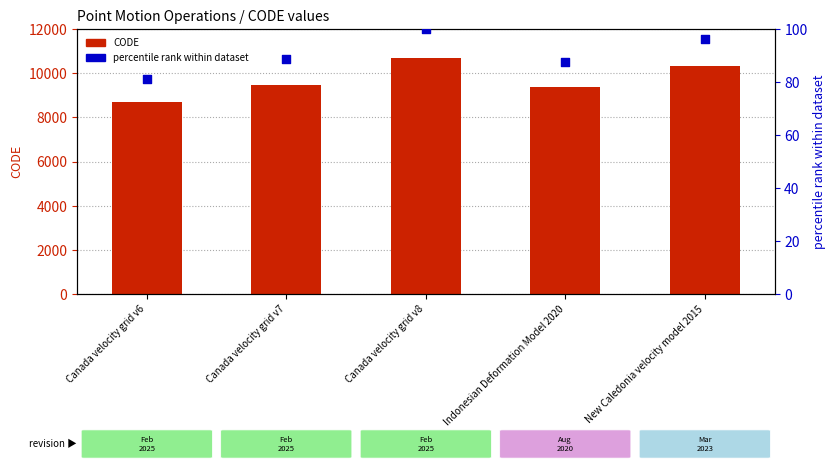

What are all the series names shown in the legend?

CODE, percentile rank within dataset